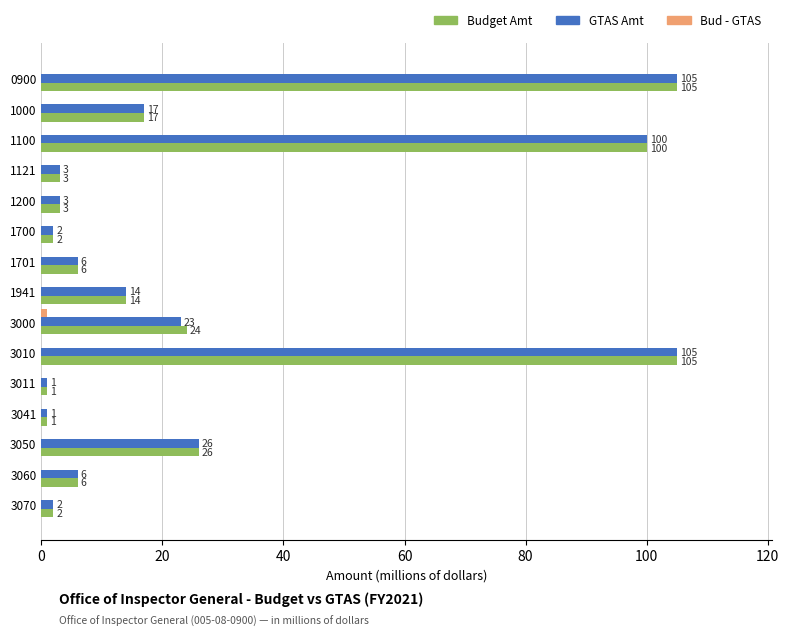

What is the sum of all GTAS Amt values?

414